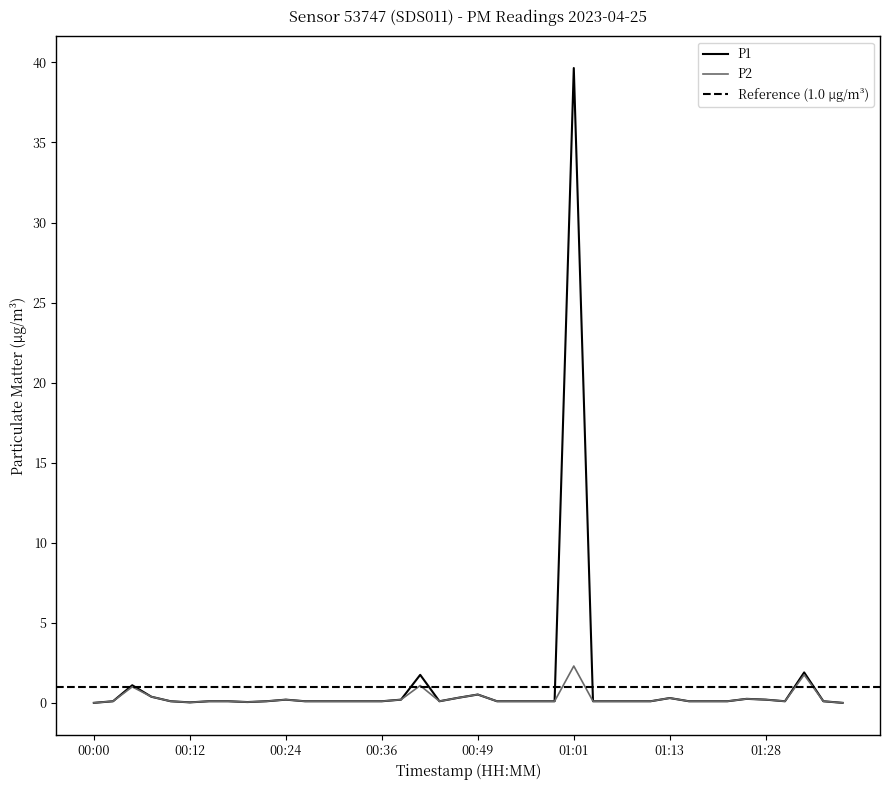

What is the average value of the P2 series?

0.3